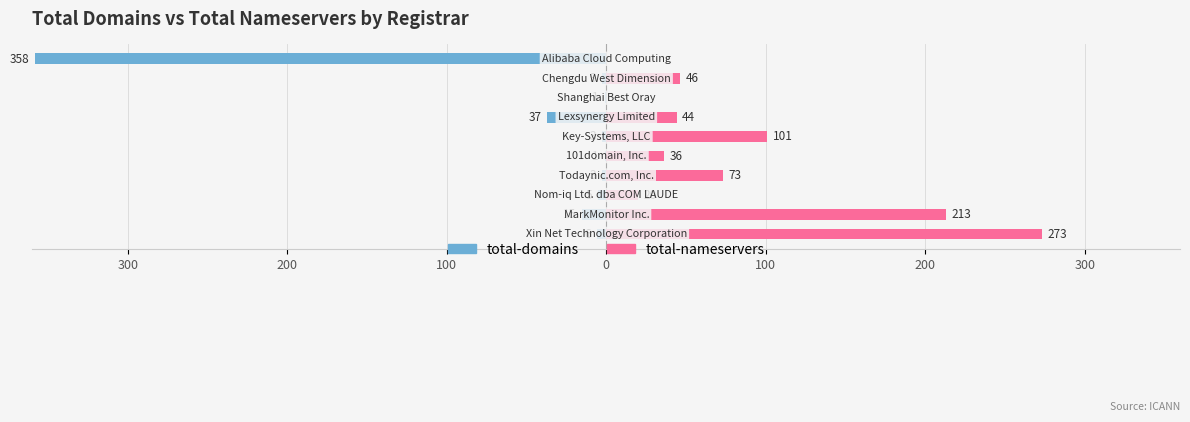

What is the spread (max minus min) of values at 200?

228